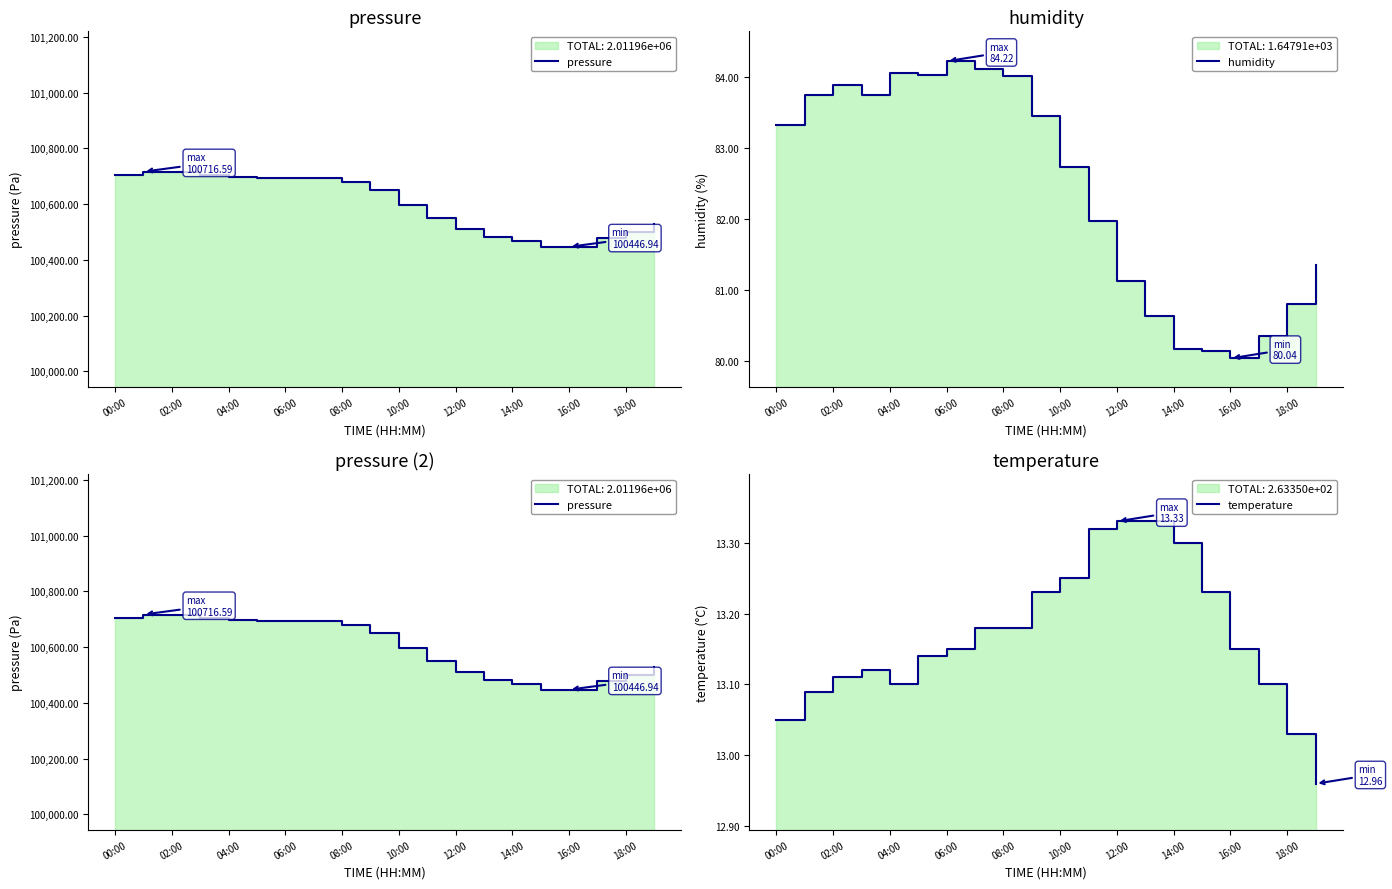

List the series in order of their peak value, lowest first.

temperature, humidity, pressure